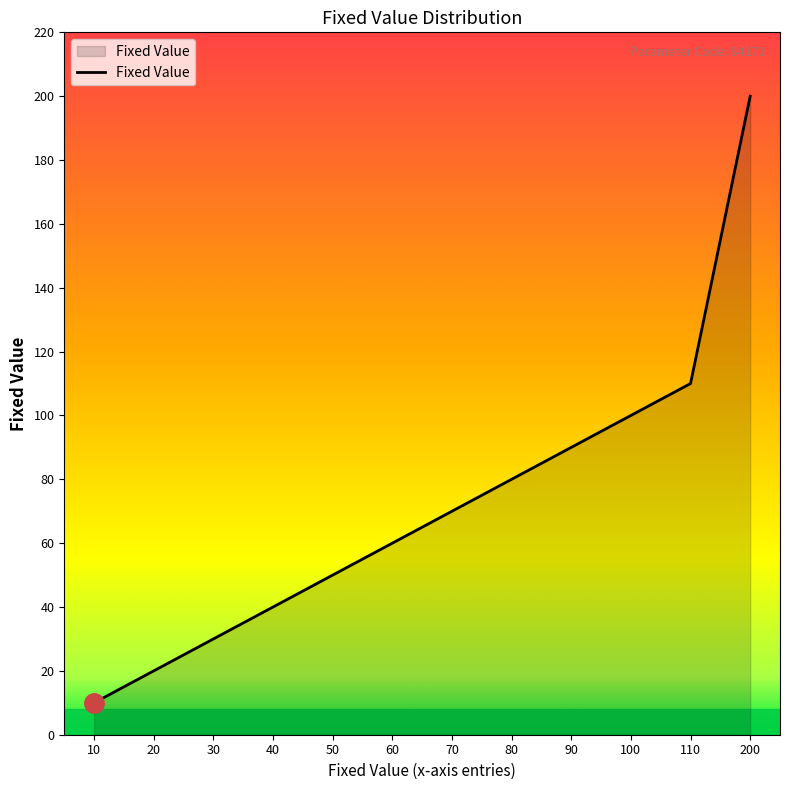

Which category has the lowest value across all series?

10